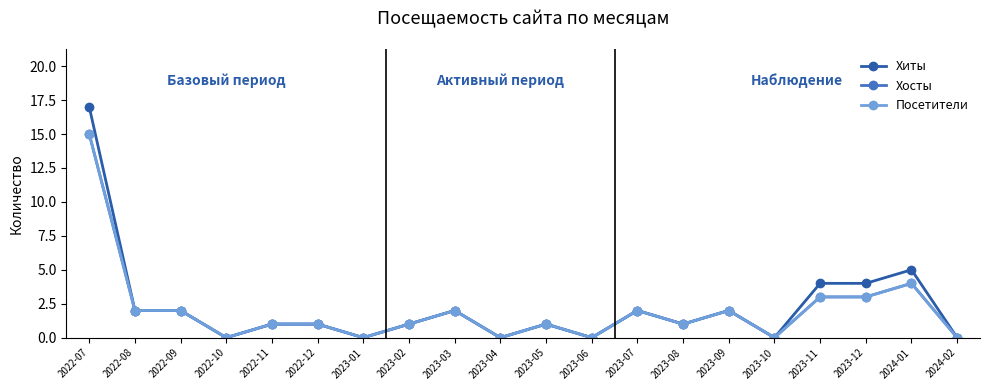

Does the chart have visible grid lines?

No